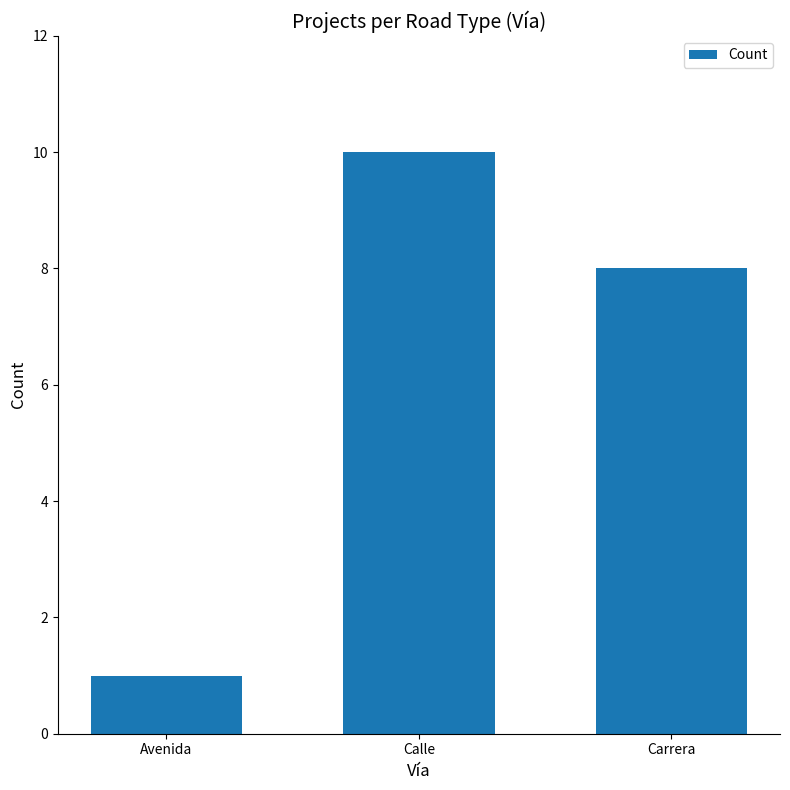

Which category has the highest value across all series?

Calle